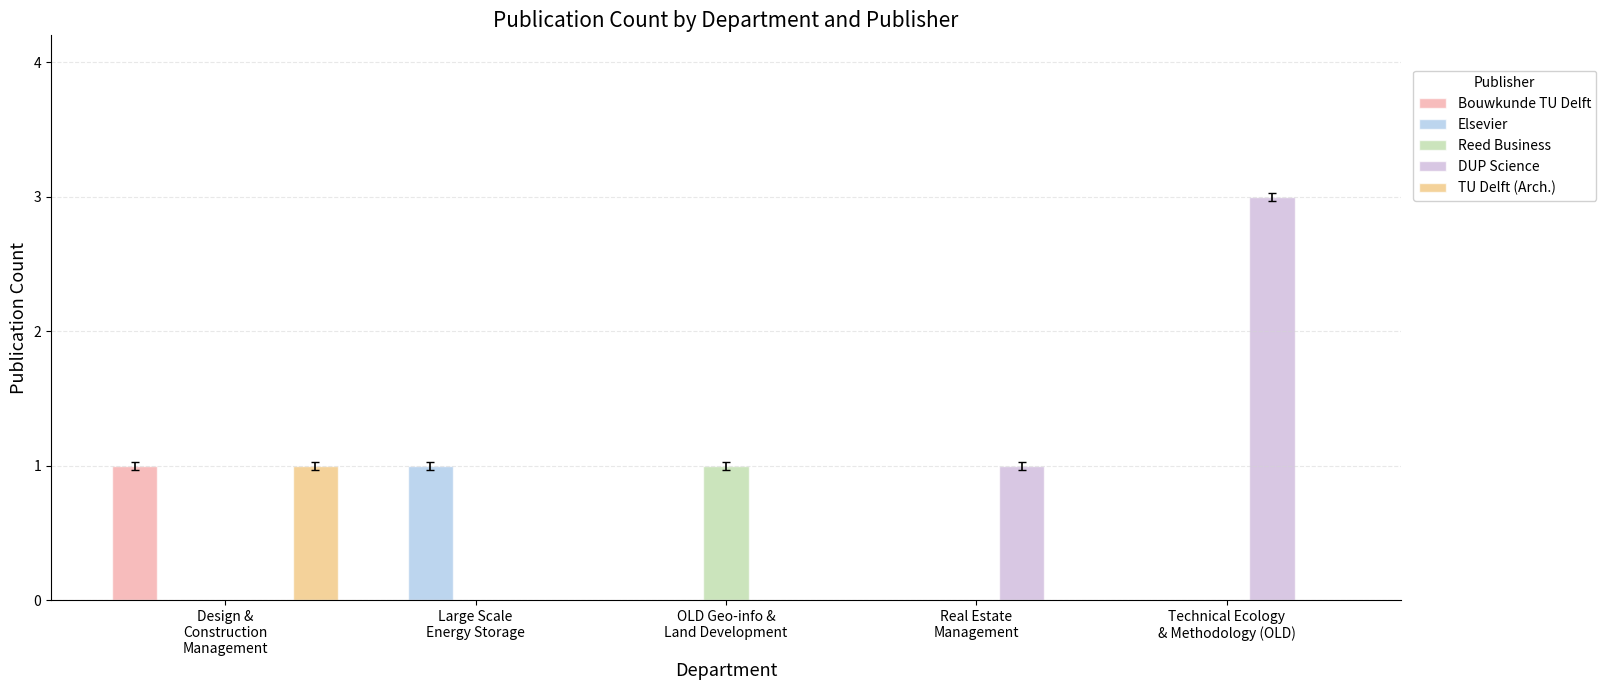

Which series has the largest total across all categories?

DUP Science